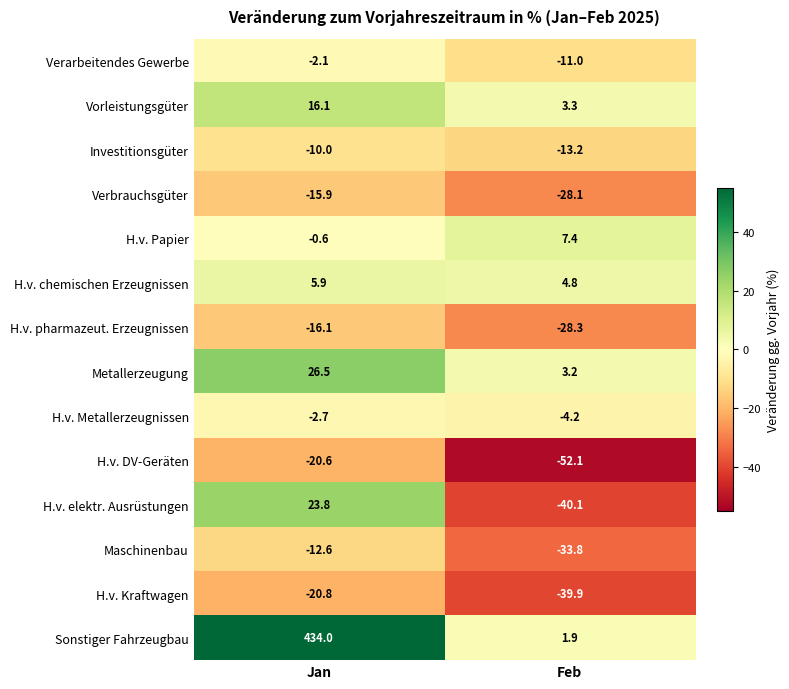

What is the difference between the highest and lowest values at Jan?

454.8